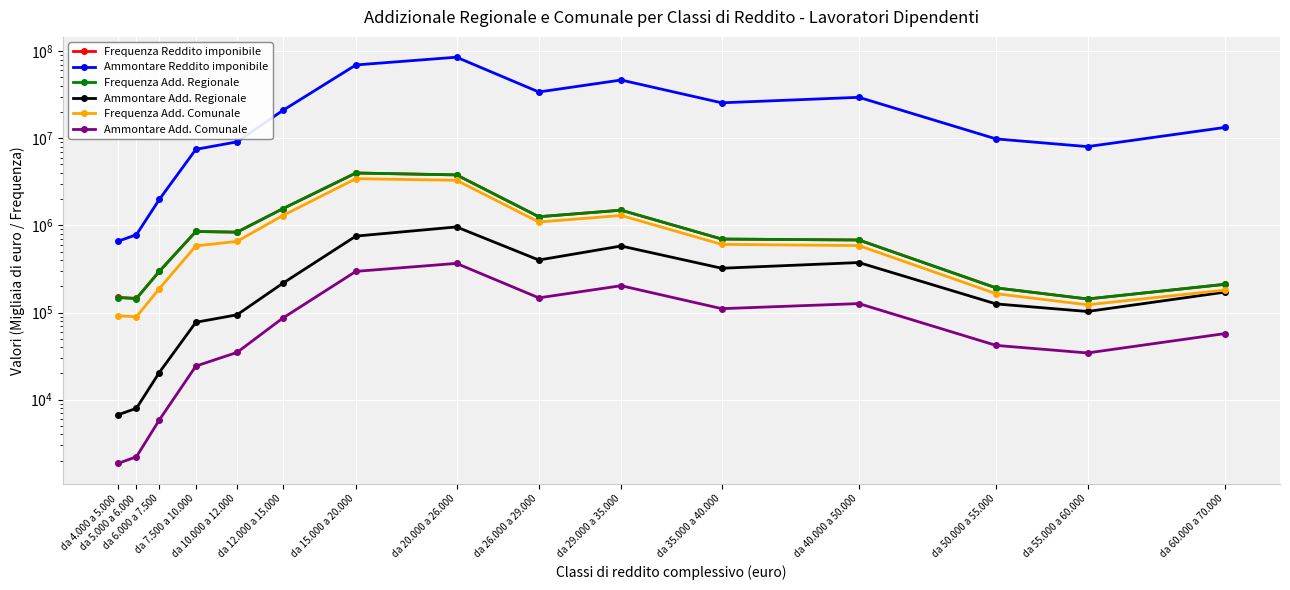

Rank the series by their maximum value, from lowest to highest.

Ammontare Add. Comunale, Ammontare Add. Regionale, Frequenza Add. Comunale, Frequenza Add. Regionale, Frequenza Reddito imponibile, Ammontare Reddito imponibile